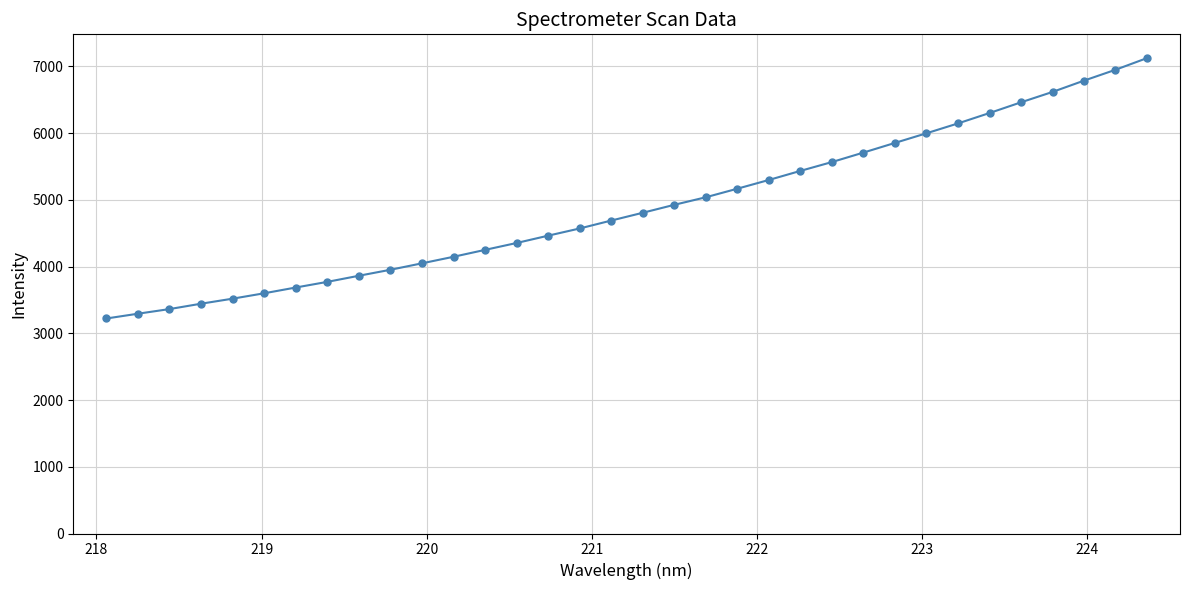

What is the value of the 28th point from the left?

6146.0